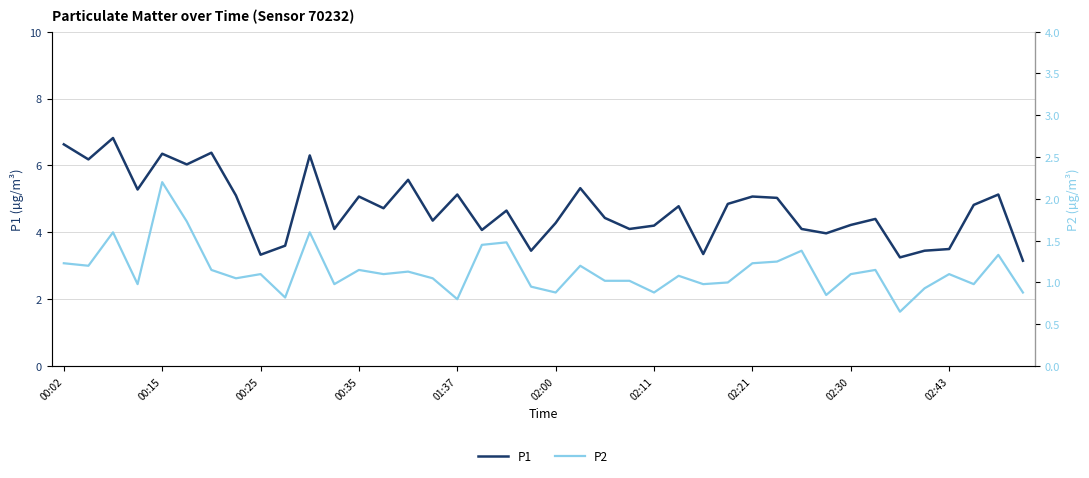

What is the average value of the P1 series?

4.7